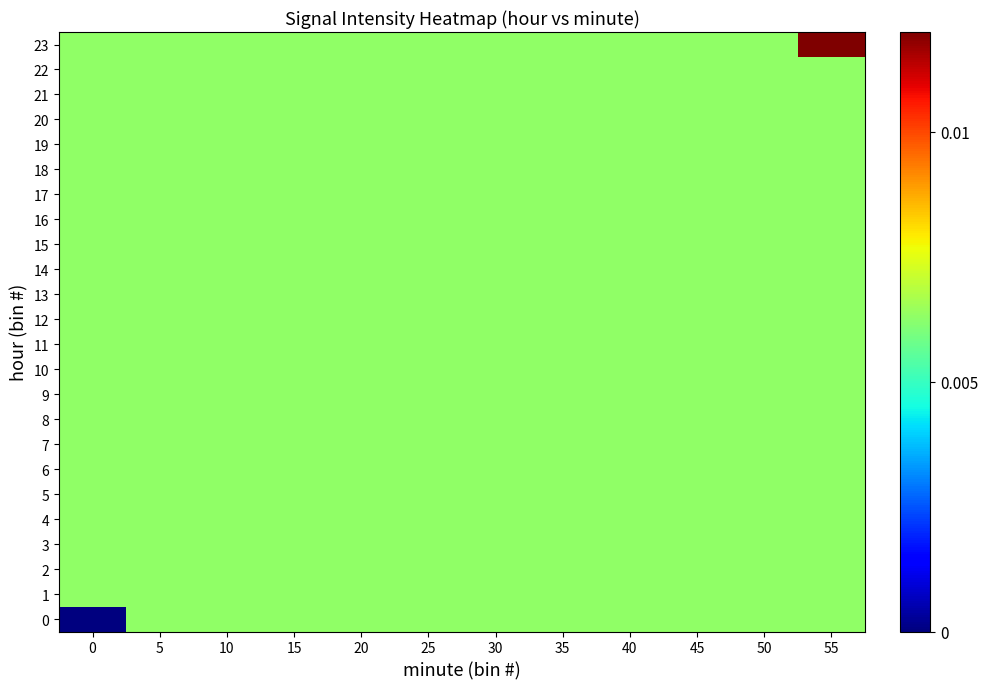

Reading right to left, transcribe all the data shown in this chart.

0: 55=0.0	50=0.0	45=0.0	40=0.0	35=0.0	30=0.0	25=0.0	20=0.0	15=0.0	10=0.0	5=0.0	0=0.0
1: 55=0.0	50=0.0	45=0.0	40=0.0	35=0.0	30=0.0	25=0.0	20=0.0	15=0.0	10=0.0	5=0.0	0=0.0
2: 55=0.0	50=0.0	45=0.0	40=0.0	35=0.0	30=0.0	25=0.0	20=0.0	15=0.0	10=0.0	5=0.0	0=0.0
3: 55=0.0	50=0.0	45=0.0	40=0.0	35=0.0	30=0.0	25=0.0	20=0.0	15=0.0	10=0.0	5=0.0	0=0.0
4: 55=0.0	50=0.0	45=0.0	40=0.0	35=0.0	30=0.0	25=0.0	20=0.0	15=0.0	10=0.0	5=0.0	0=0.0
5: 55=0.0	50=0.0	45=0.0	40=0.0	35=0.0	30=0.0	25=0.0	20=0.0	15=0.0	10=0.0	5=0.0	0=0.0
6: 55=0.0	50=0.0	45=0.0	40=0.0	35=0.0	30=0.0	25=0.0	20=0.0	15=0.0	10=0.0	5=0.0	0=0.0
7: 55=0.0	50=0.0	45=0.0	40=0.0	35=0.0	30=0.0	25=0.0	20=0.0	15=0.0	10=0.0	5=0.0	0=0.0
8: 55=0.0	50=0.0	45=0.0	40=0.0	35=0.0	30=0.0	25=0.0	20=0.0	15=0.0	10=0.0	5=0.0	0=0.0
9: 55=0.0	50=0.0	45=0.0	40=0.0	35=0.0	30=0.0	25=0.0	20=0.0	15=0.0	10=0.0	5=0.0	0=0.0
10: 55=0.0	50=0.0	45=0.0	40=0.0	35=0.0	30=0.0	25=0.0	20=0.0	15=0.0	10=0.0	5=0.0	0=0.0
11: 55=0.0	50=0.0	45=0.0	40=0.0	35=0.0	30=0.0	25=0.0	20=0.0	15=0.0	10=0.0	5=0.0	0=0.0
12: 55=0.0	50=0.0	45=0.0	40=0.0	35=0.0	30=0.0	25=0.0	20=0.0	15=0.0	10=0.0	5=0.0	0=0.0
13: 55=0.0	50=0.0	45=0.0	40=0.0	35=0.0	30=0.0	25=0.0	20=0.0	15=0.0	10=0.0	5=0.0	0=0.0
14: 55=0.0	50=0.0	45=0.0	40=0.0	35=0.0	30=0.0	25=0.0	20=0.0	15=0.0	10=0.0	5=0.0	0=0.0
15: 55=0.0	50=0.0	45=0.0	40=0.0	35=0.0	30=0.0	25=0.0	20=0.0	15=0.0	10=0.0	5=0.0	0=0.0
16: 55=0.0	50=0.0	45=0.0	40=0.0	35=0.0	30=0.0	25=0.0	20=0.0	15=0.0	10=0.0	5=0.0	0=0.0
17: 55=0.0	50=0.0	45=0.0	40=0.0	35=0.0	30=0.0	25=0.0	20=0.0	15=0.0	10=0.0	5=0.0	0=0.0
18: 55=0.0	50=0.0	45=0.0	40=0.0	35=0.0	30=0.0	25=0.0	20=0.0	15=0.0	10=0.0	5=0.0	0=0.0
19: 55=0.0	50=0.0	45=0.0	40=0.0	35=0.0	30=0.0	25=0.0	20=0.0	15=0.0	10=0.0	5=0.0	0=0.0
20: 55=0.0	50=0.0	45=0.0	40=0.0	35=0.0	30=0.0	25=0.0	20=0.0	15=0.0	10=0.0	5=0.0	0=0.0
21: 55=0.0	50=0.0	45=0.0	40=0.0	35=0.0	30=0.0	25=0.0	20=0.0	15=0.0	10=0.0	5=0.0	0=0.0
22: 55=0.0	50=0.0	45=0.0	40=0.0	35=0.0	30=0.0	25=0.0	20=0.0	15=0.0	10=0.0	5=0.0	0=0.0
23: 55=0.0	50=0.0	45=0.0	40=0.0	35=0.0	30=0.0	25=0.0	20=0.0	15=0.0	10=0.0	5=0.0	0=0.0